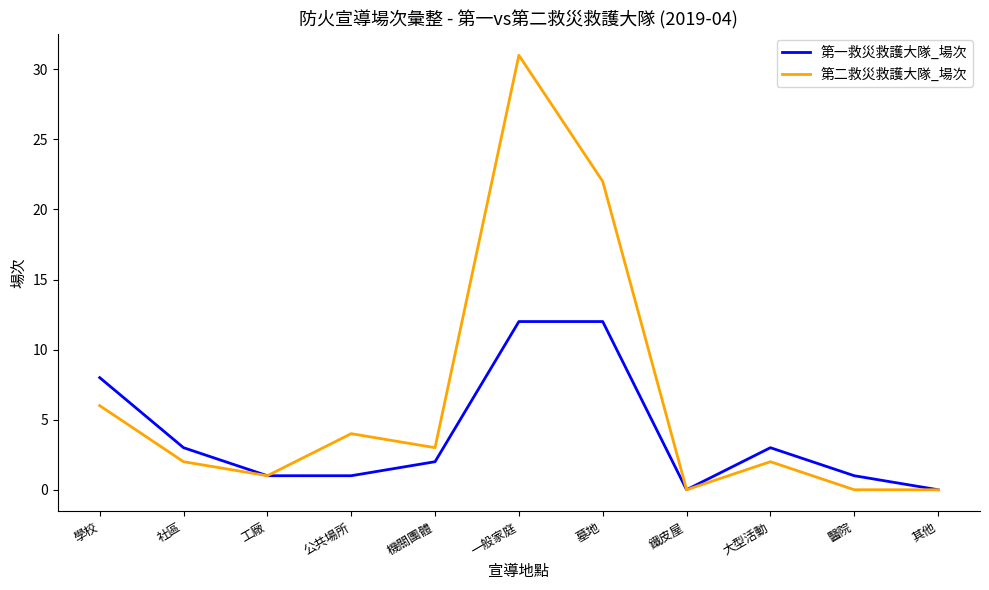

Which series has the largest total across all categories?

第二救災救護大隊_場次